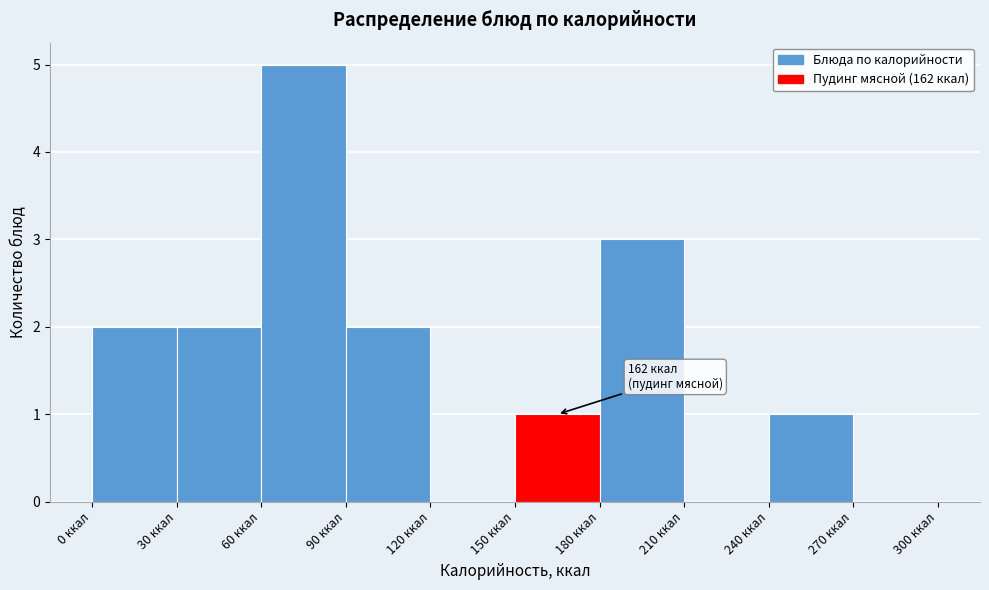

Which range on the x-axis has the tallest bar?

60 to 90